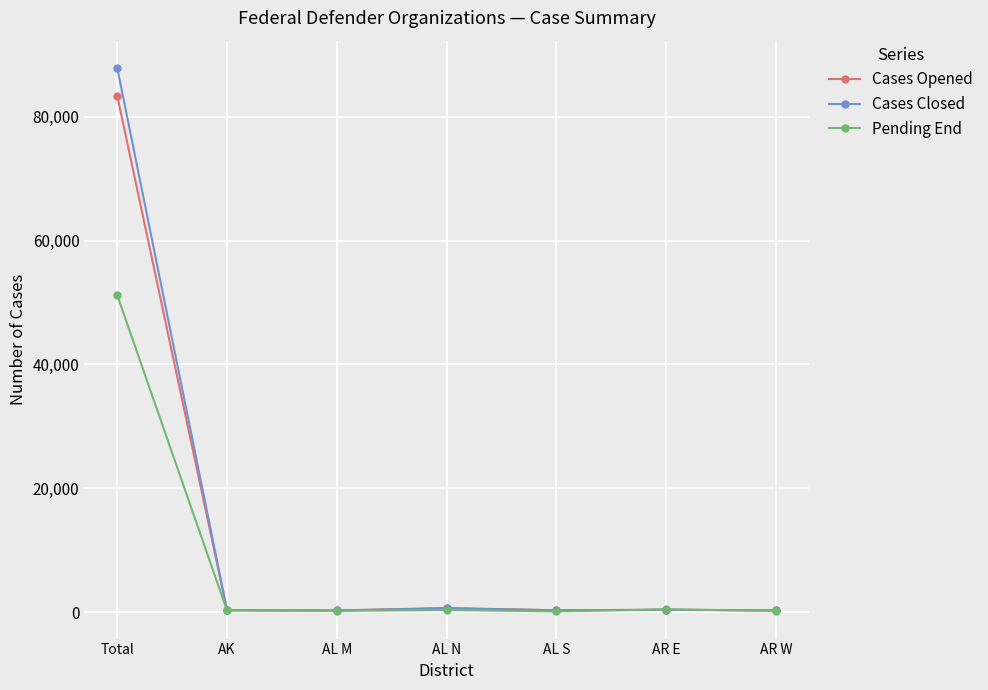

What are all the series names shown in the legend?

Cases Opened, Cases Closed, Pending End